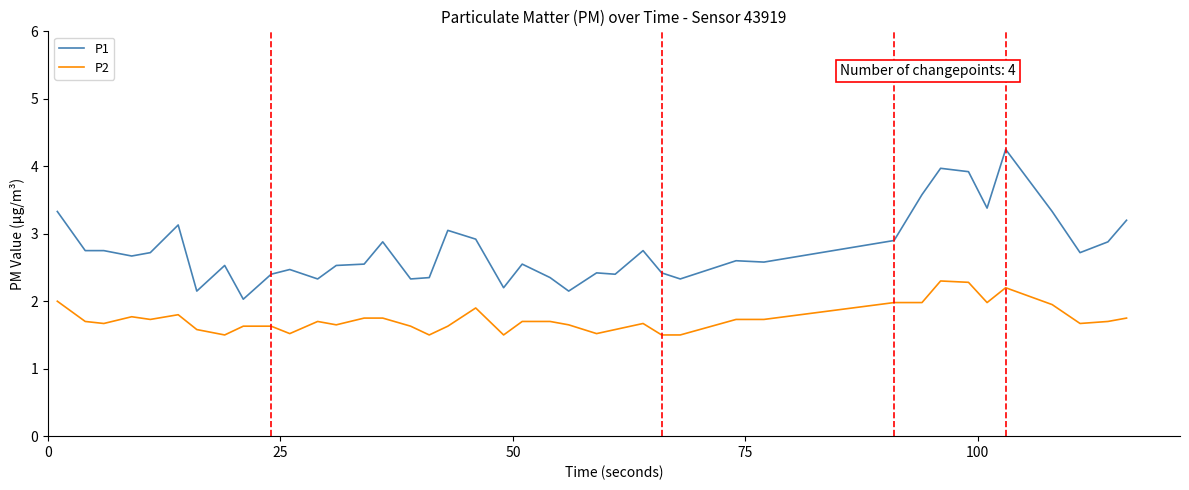

Which series has the widest spread of values?

P1